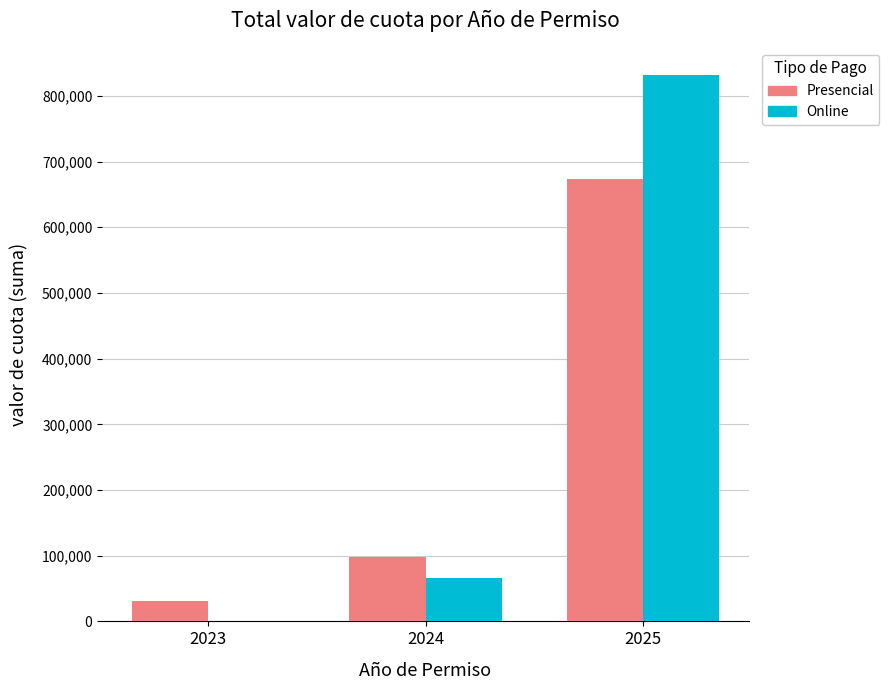

Is the value of Presencial at 2024 greater than the value of Online at 2023?

Yes